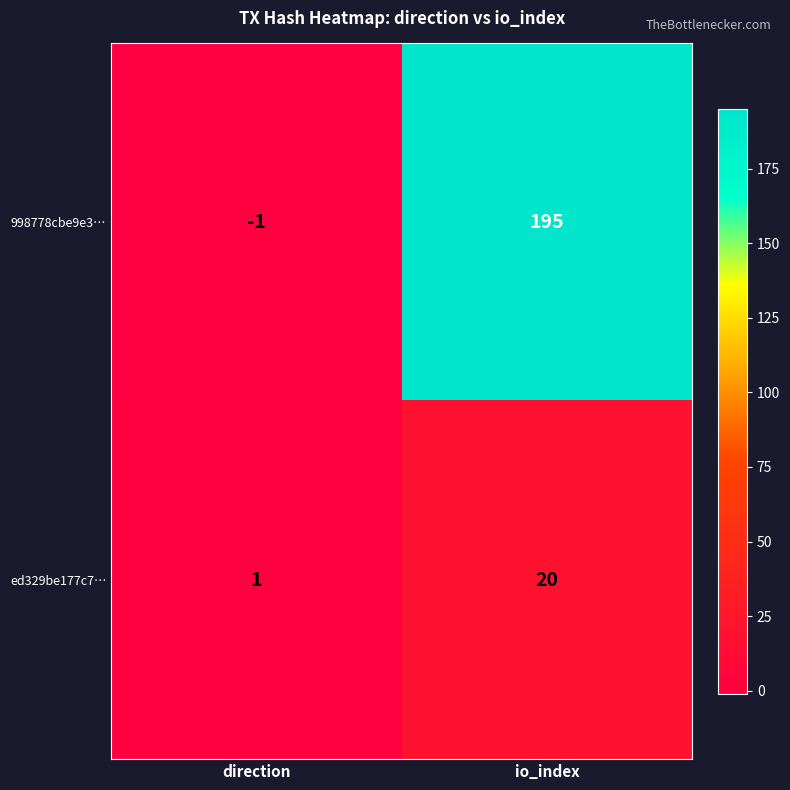

Which label corresponds to the largest value in the chart?

io_index